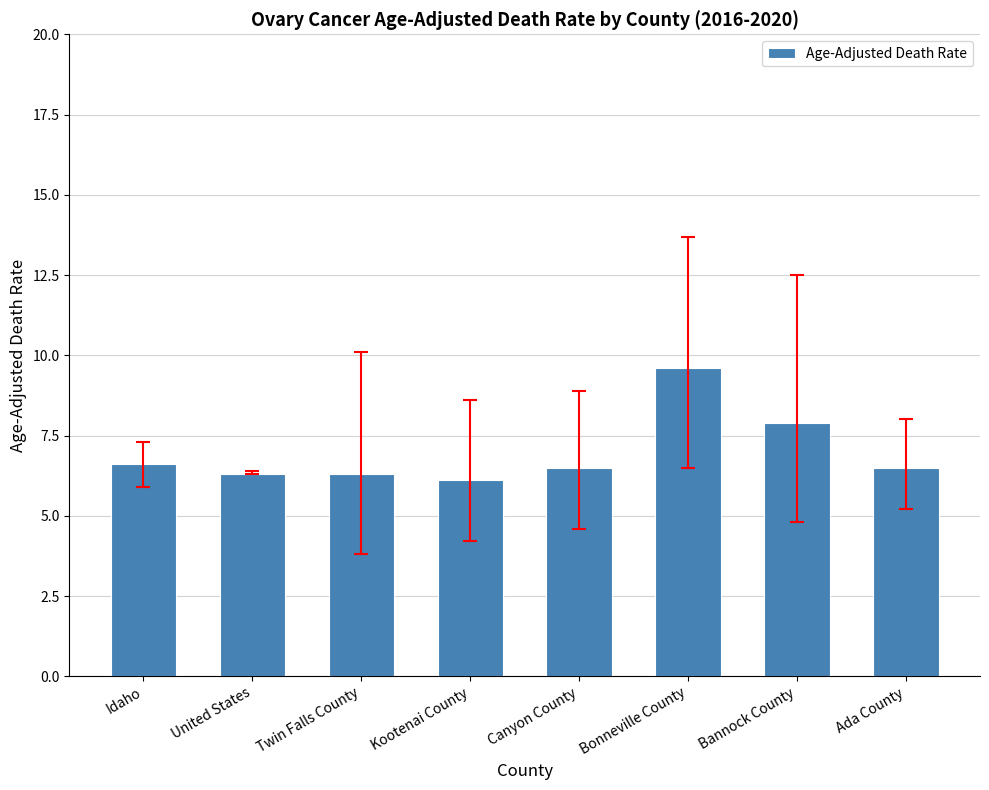

Read the value at Ada County.

6.5